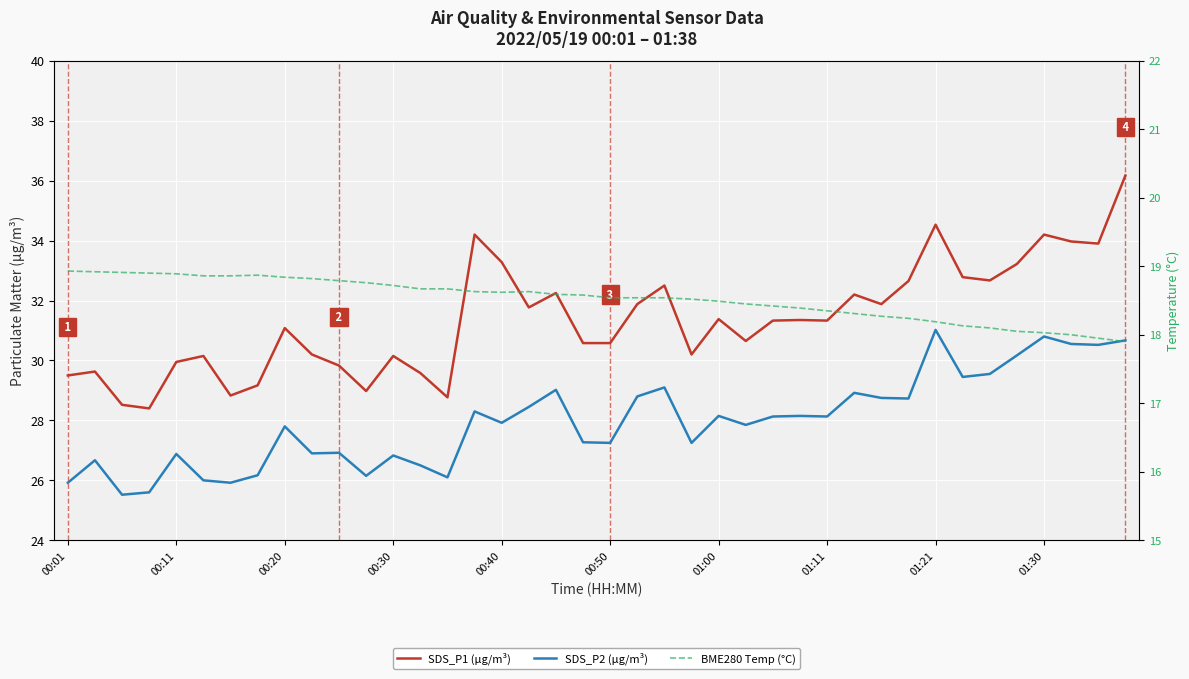

What position from the left is 00:30?

13